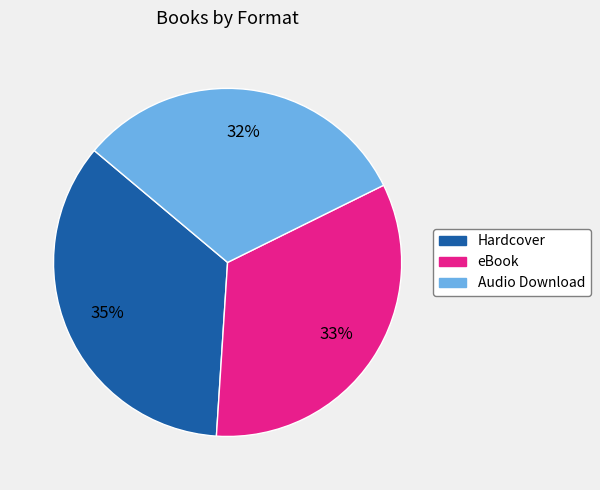

How many slices are in this pie chart?

3